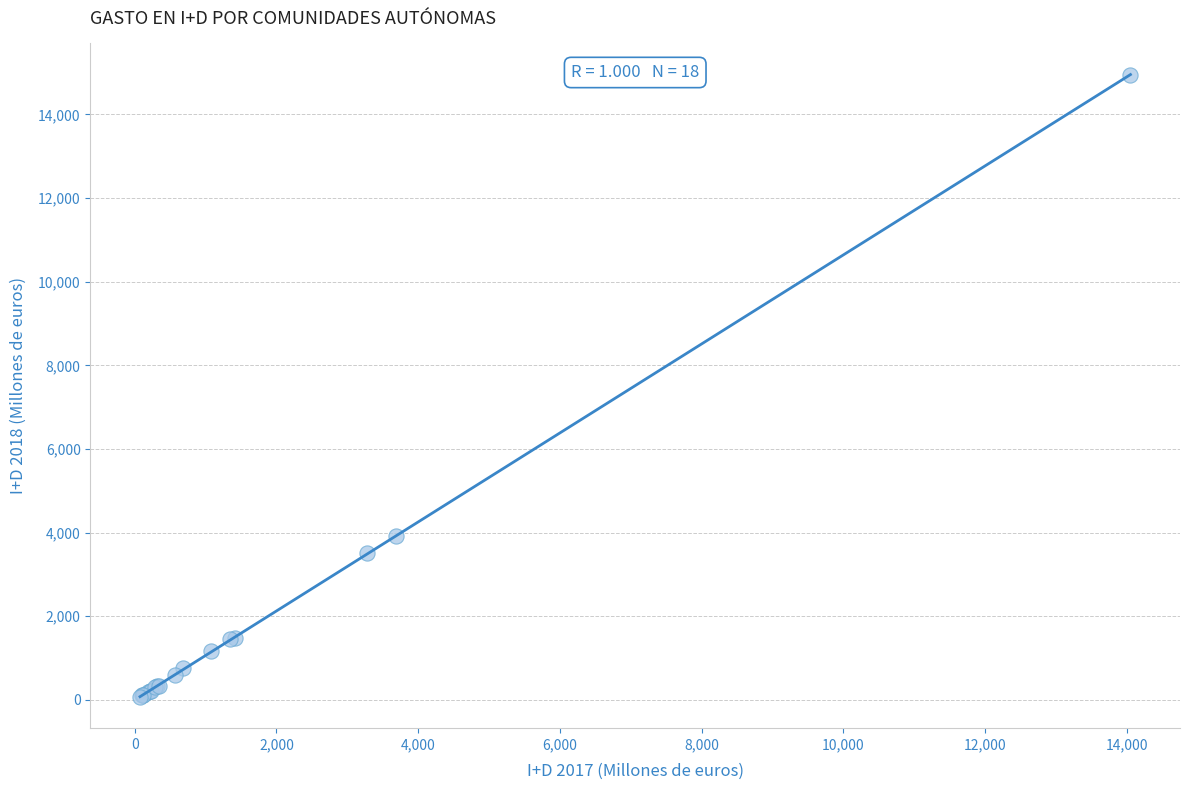

What Y value in the scatter plot is closest to 7507?

3922.8